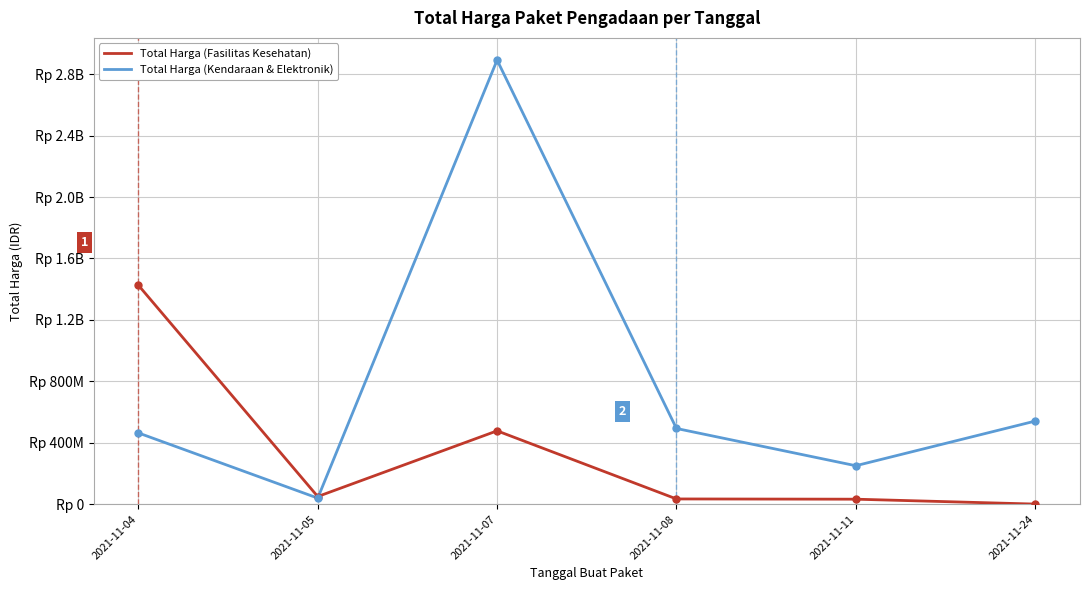

Is this an area chart (filled region under the line)?

No